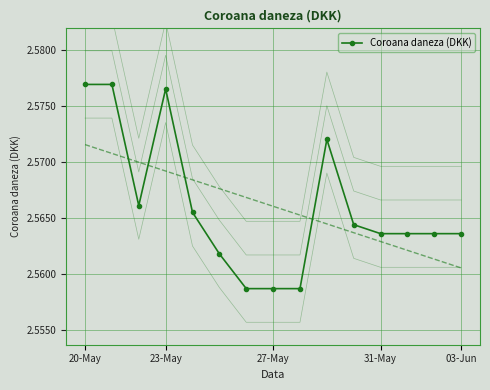

How many lines are shown in the chart?

1